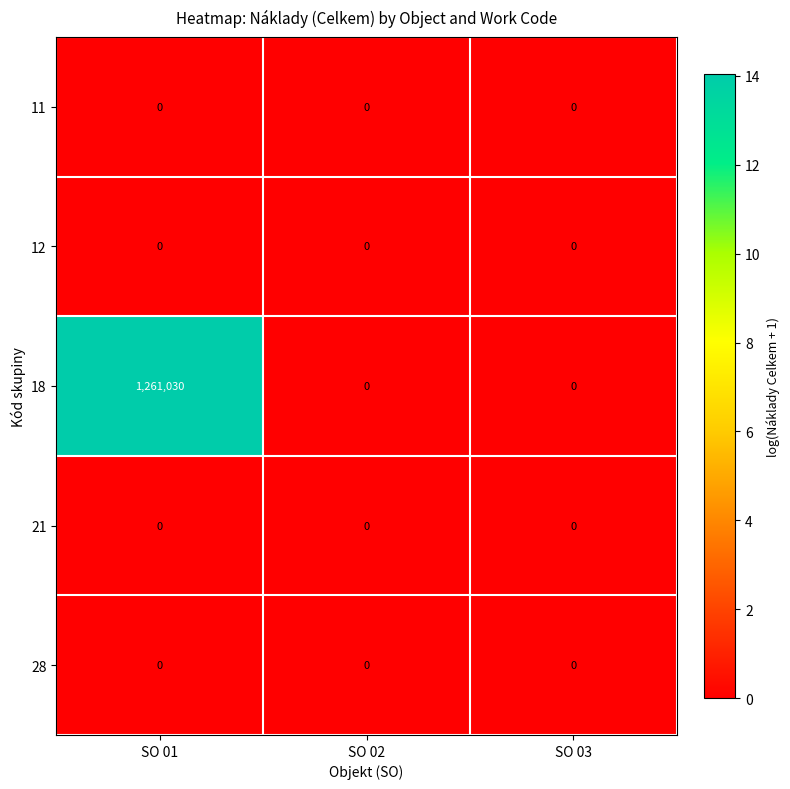

Between SO 01 and SO 02, which series saw the biggest shift?

18